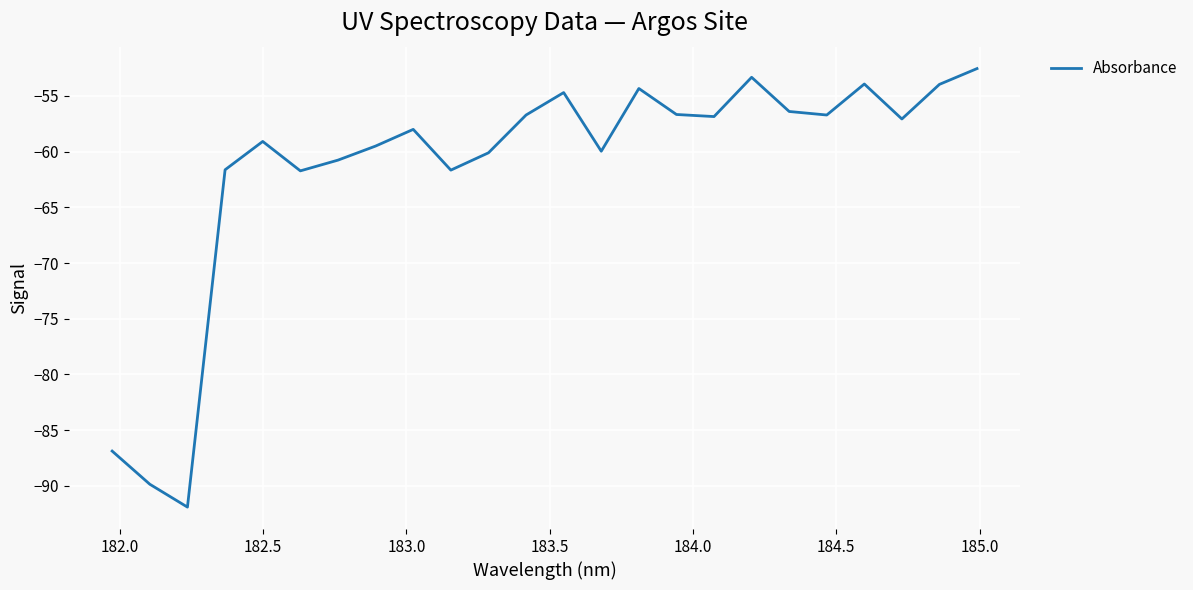

True or false: there are more than 1 points higher than both neighbors.

True